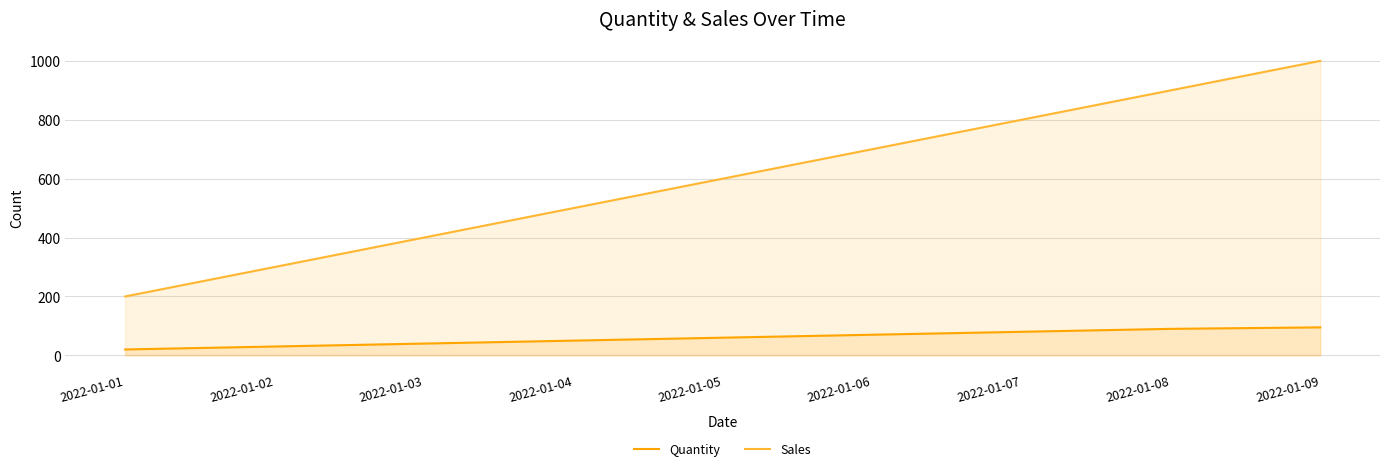

Which has a higher value, 2022-01-07 or 2022-01-08?

2022-01-08